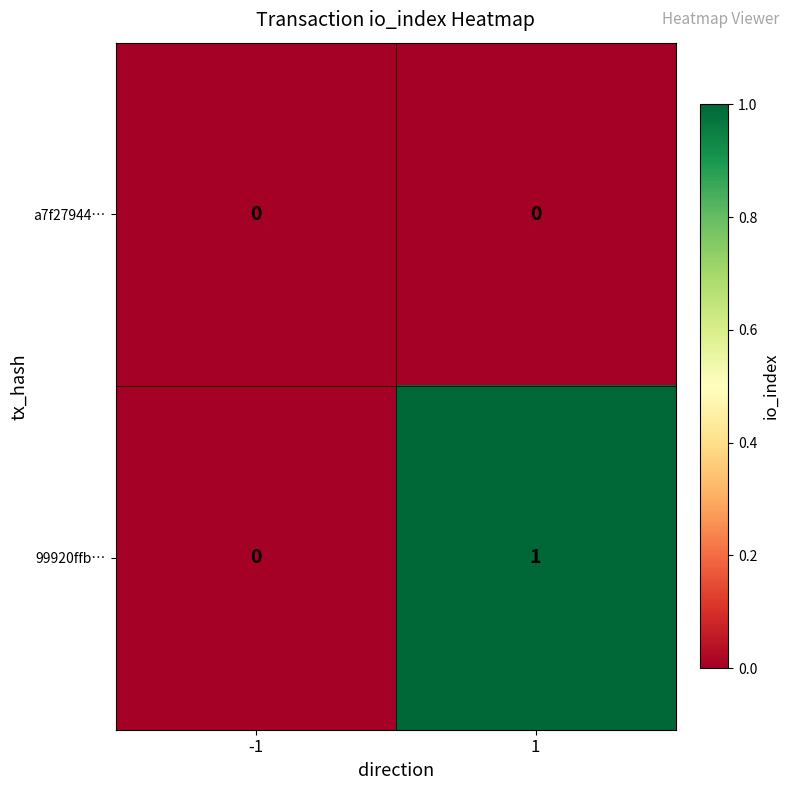

Which series has the largest total across all categories?

99920ffb…